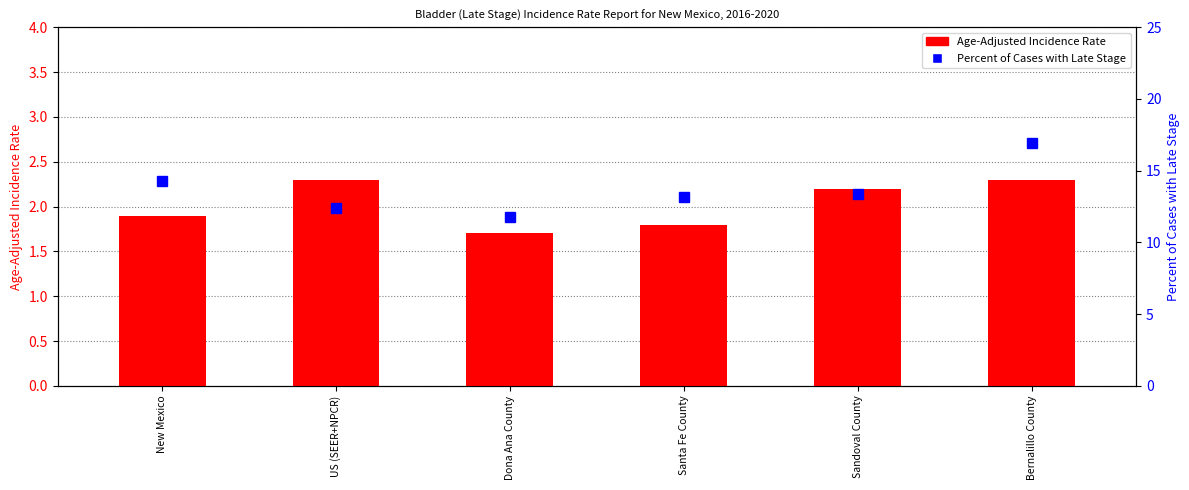

The Percent of Cases with Late Stage series shows 13.2 at Santa Fe County. True or false?

True